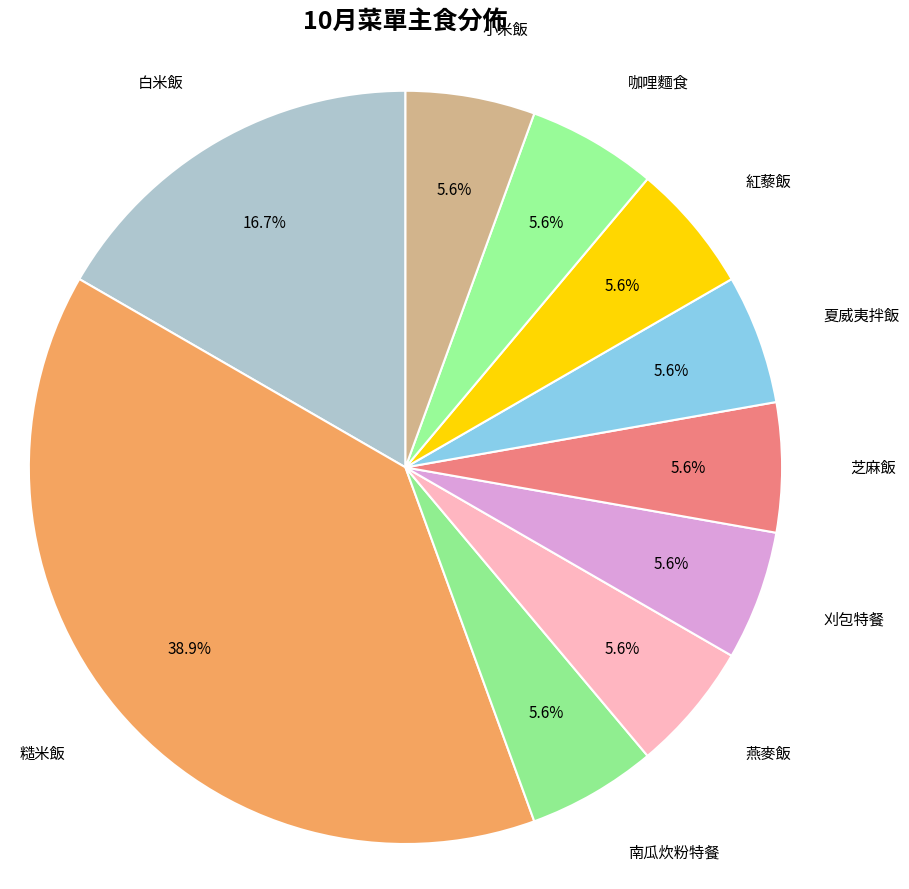

What is the largest slice in the pie chart?

糙米飯